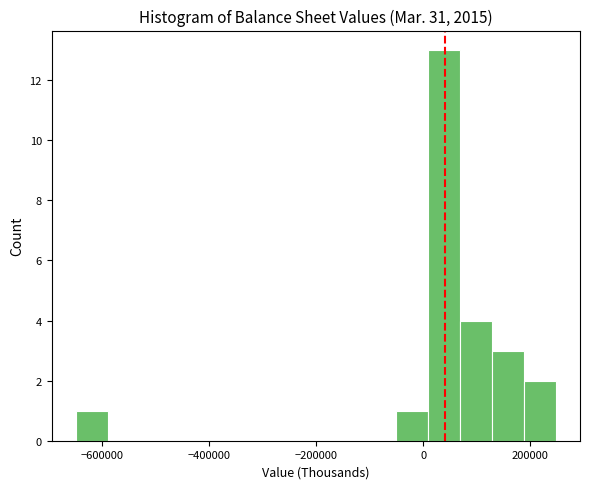

Read against the x-axis, roughly where is the centre of the tallest bar?

40000